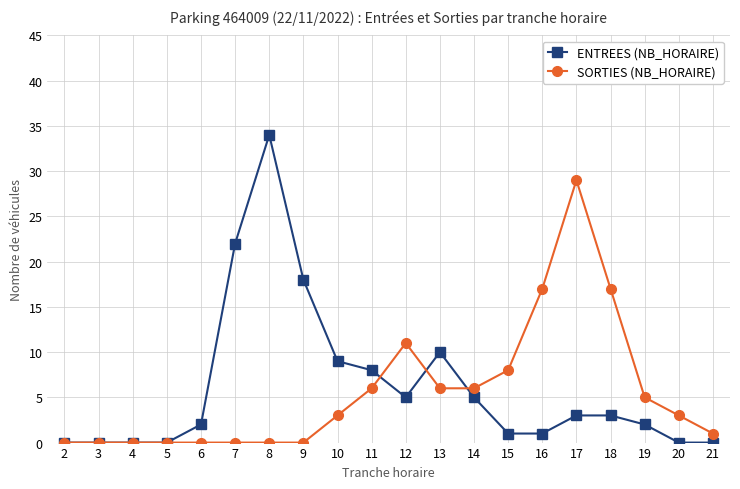

True or false: SORTIES (NB_HORAIRE) has more than 1 points higher than both neighbors.

True